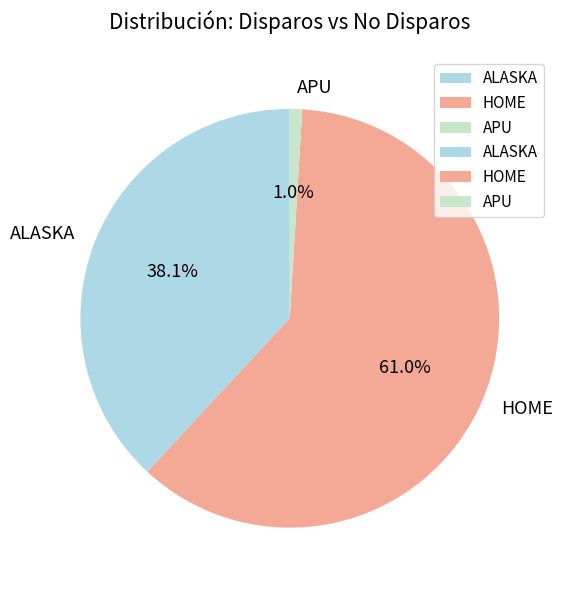

Which category has the biggest portion of the pie?

HOME